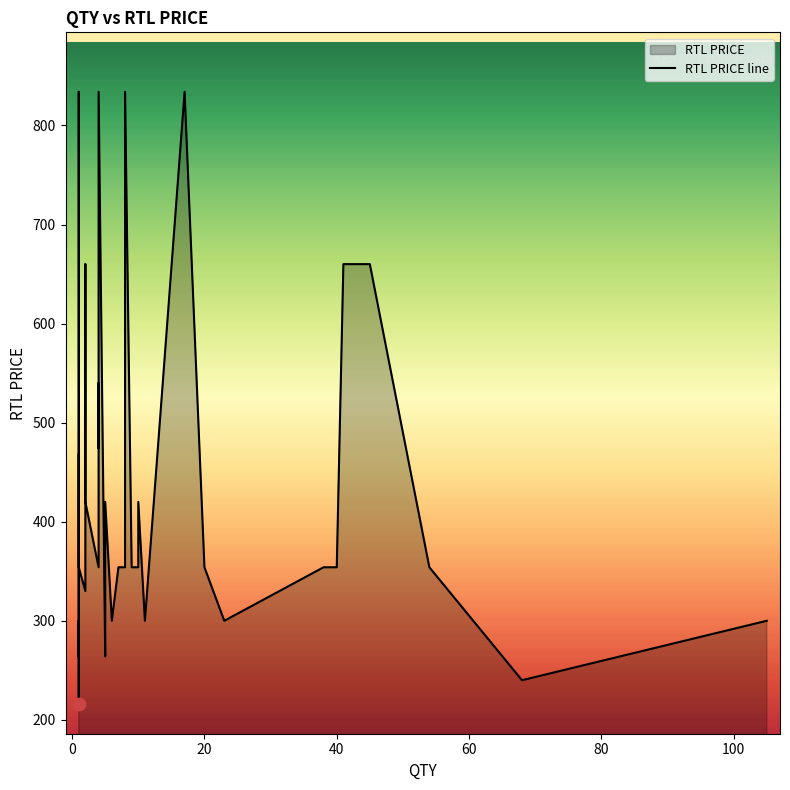

Which has a higher value, 31 or 60?

31